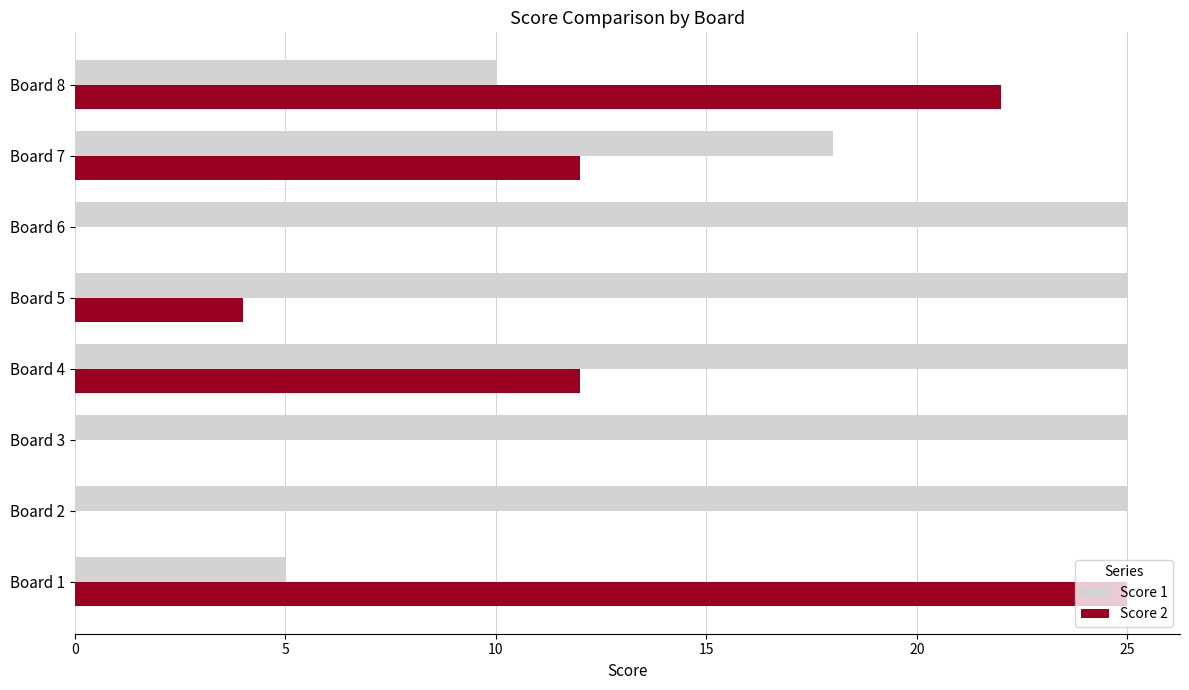

What is the sum of all Score 1 values?

158